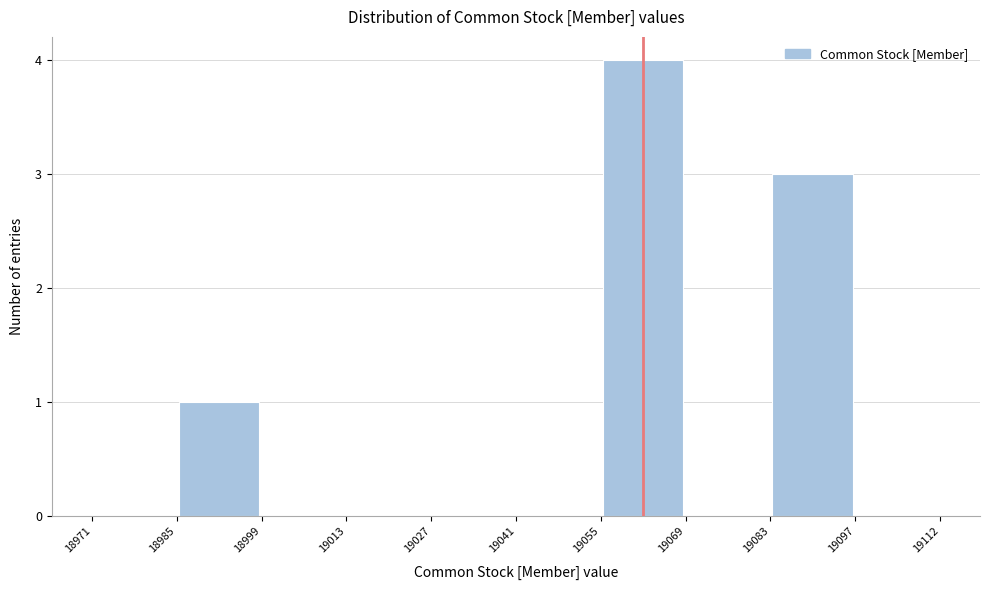

Over which range of the x-axis is the bar tallest?

19055 to 19069